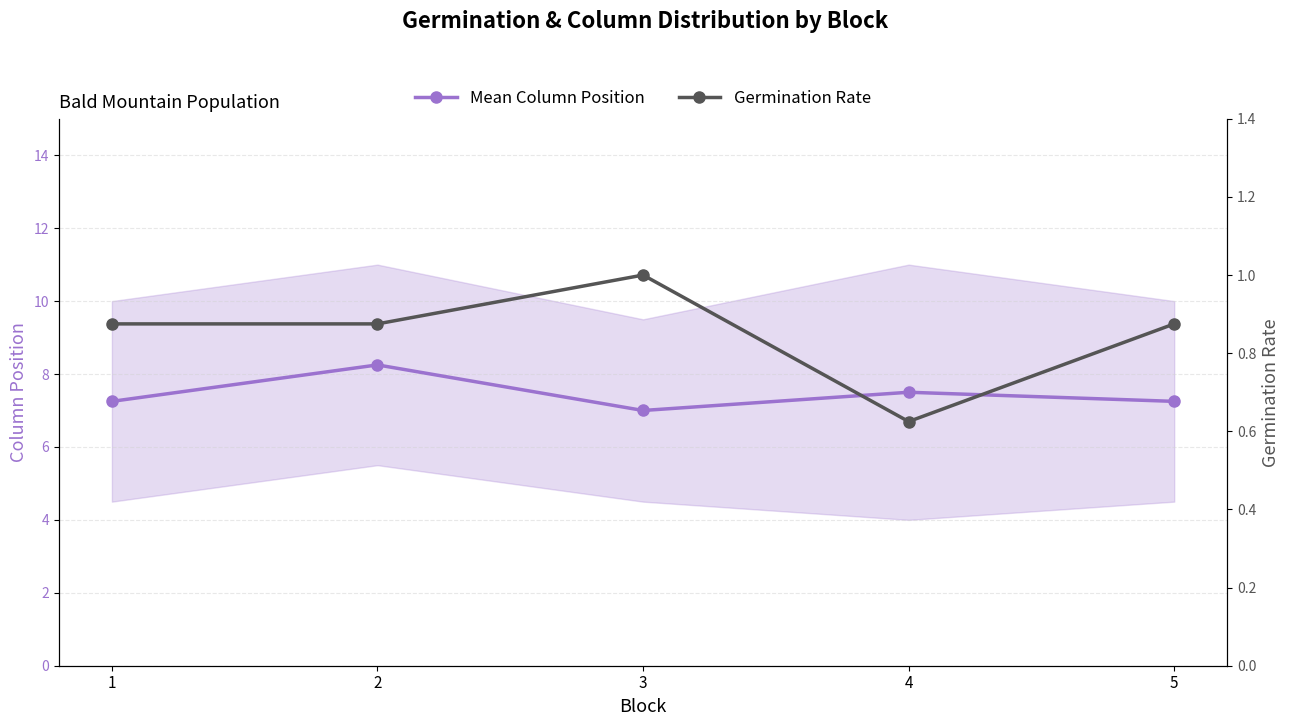

True or false: Germination Rate and Mean Column Position cross at least once.

False